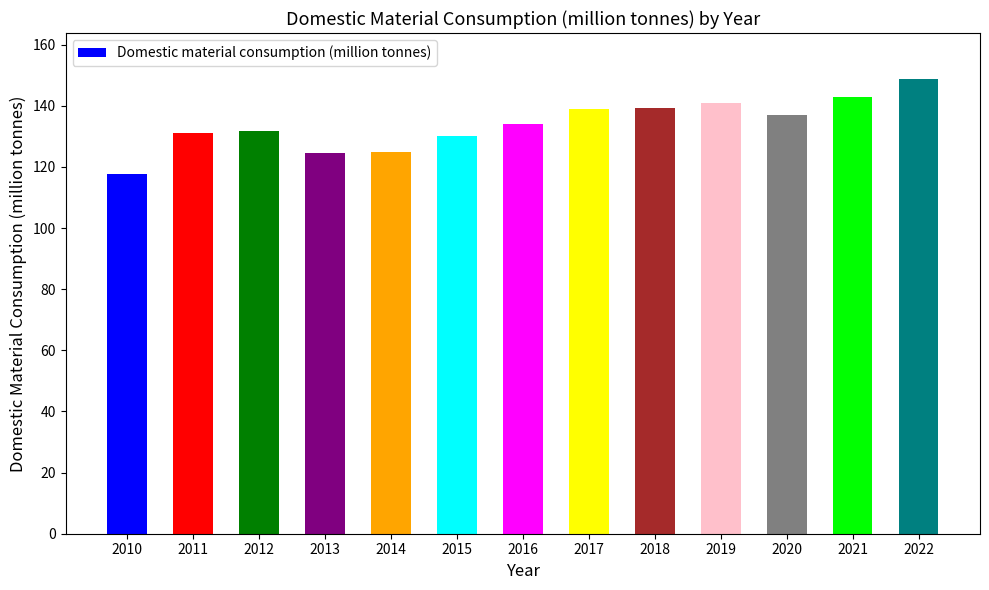

At which label does the data first exceed 133?

2016